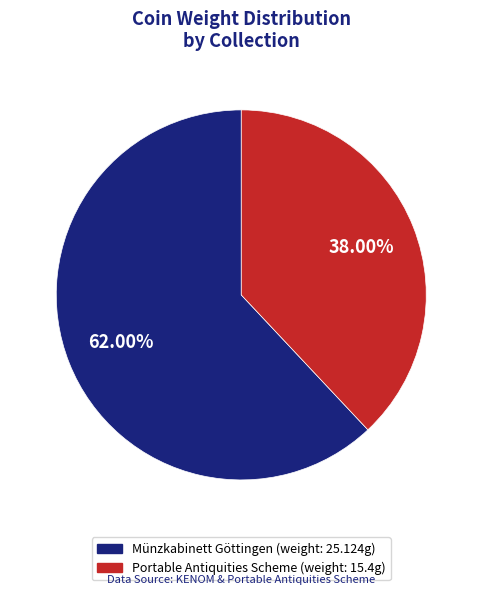

Does any single category account for the majority?

Yes